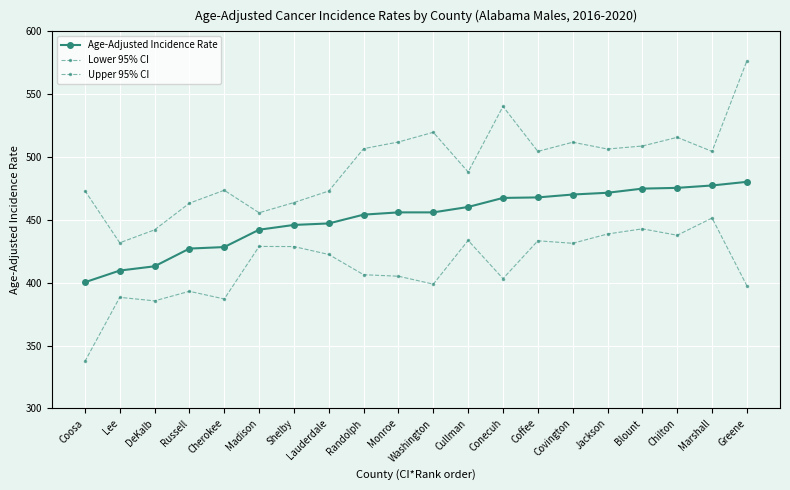

Count the number of categories in the chart.

20